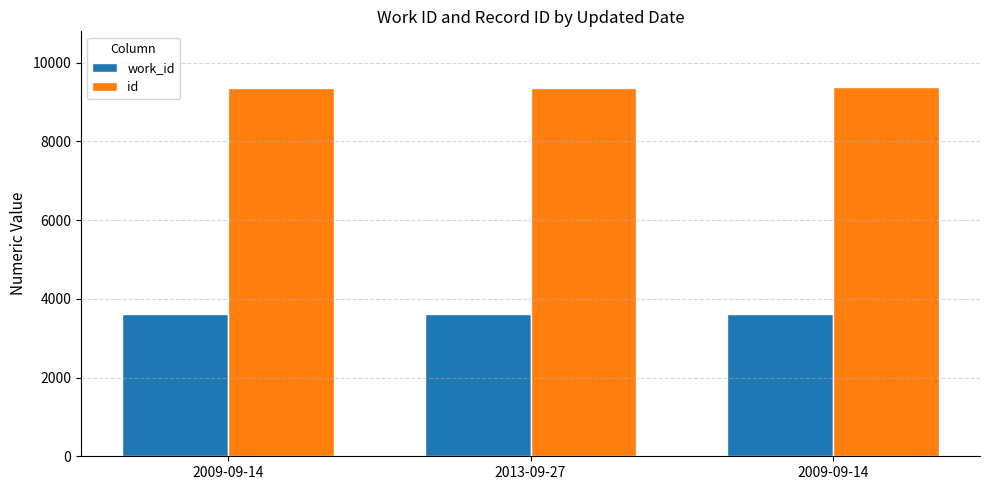

Read the work_id value at 2013-09-27.

3611